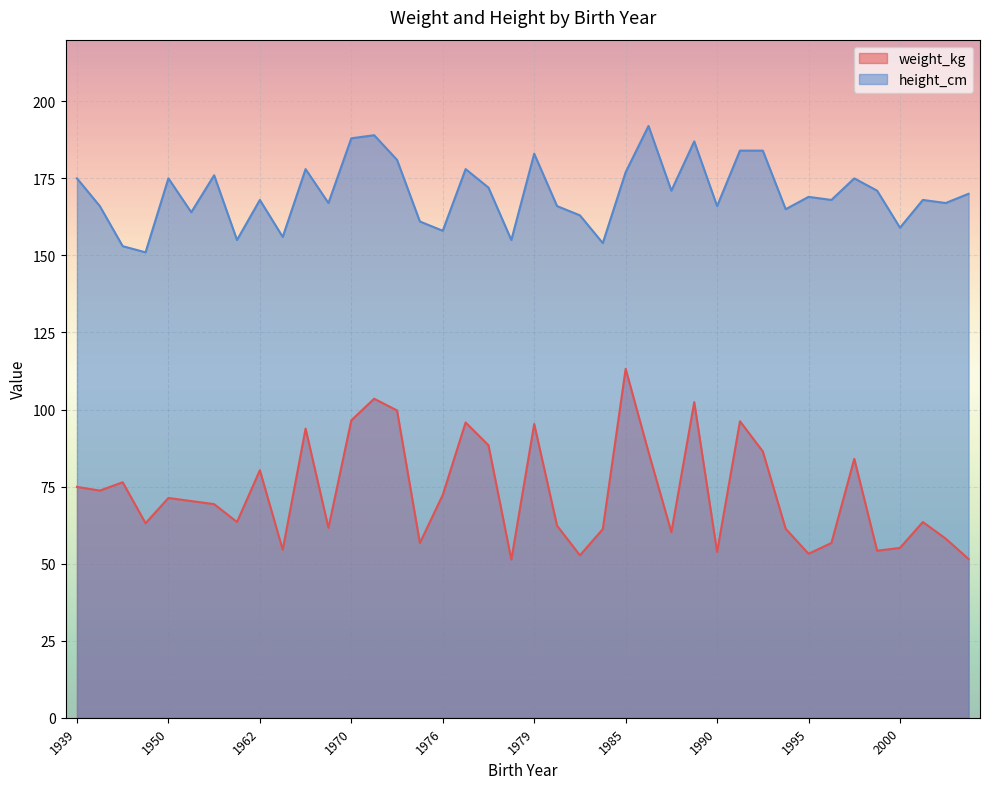

List the series in order of their peak value, lowest first.

weight_kg, height_cm